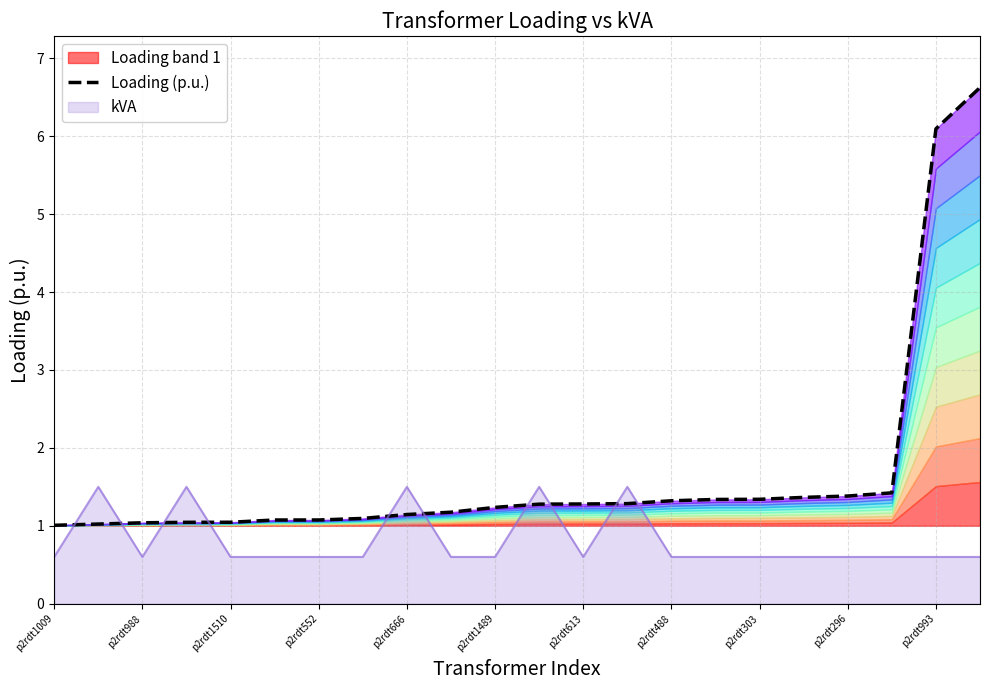

What is the highest value of the kVA series?

1.5